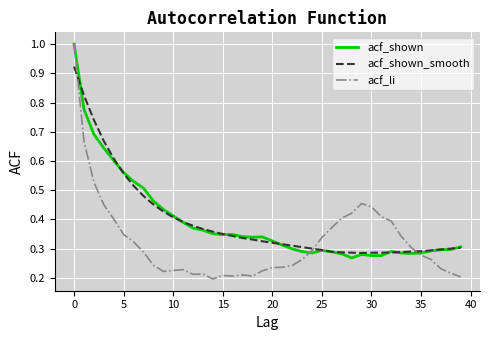

Count the acf_shown_smooth values in the range 0 to 1.

40